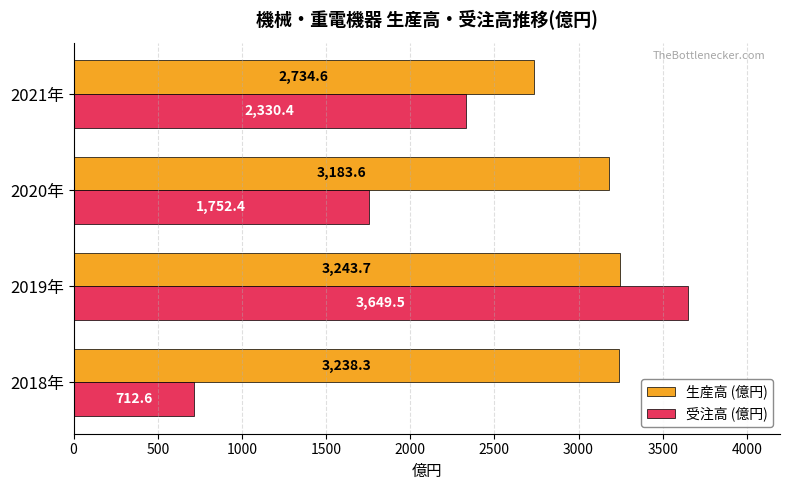

True or false: 生産高 (億円) has a value of 5458.0 at 2019年.

False